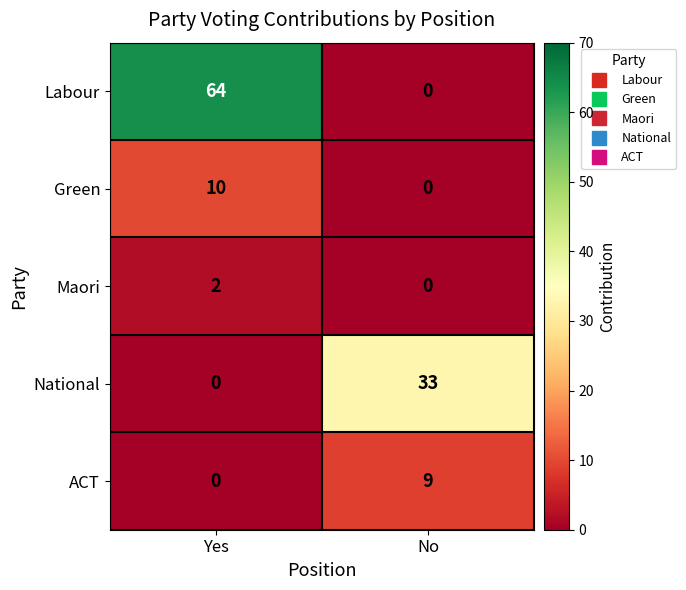

At which category does the chart reach its peak across all series?

Yes